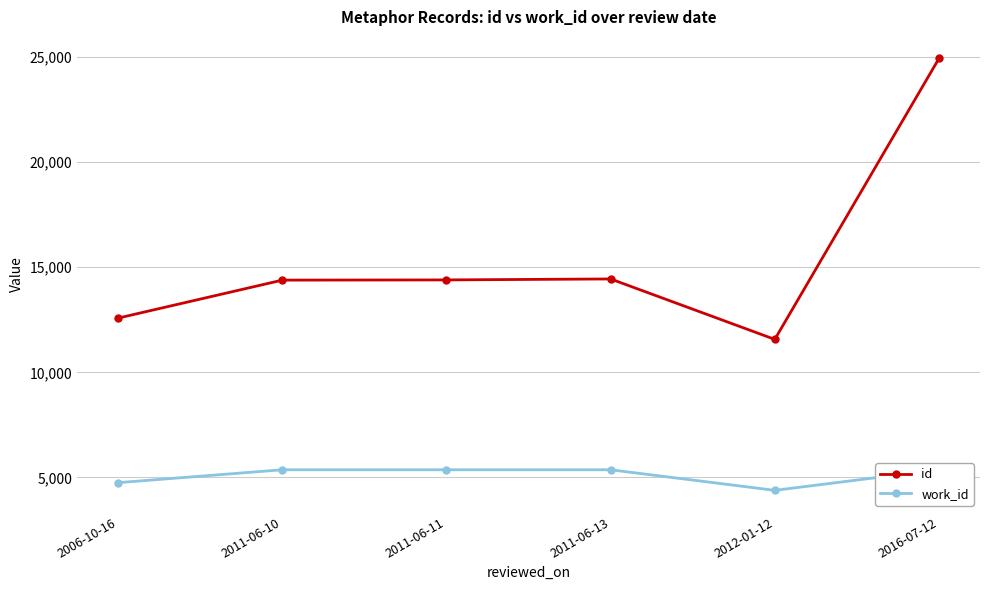

True or false: work_id and id intersect in this chart.

False